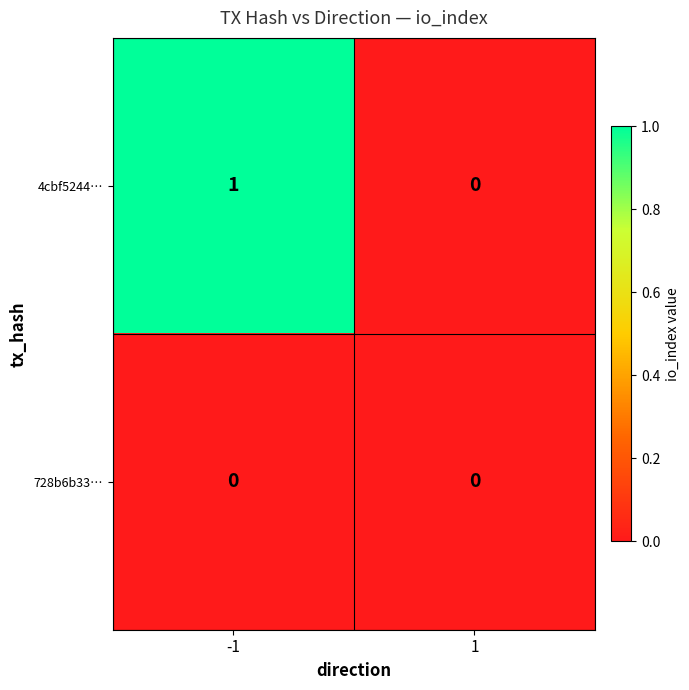

How many categories are shown in the chart?

2